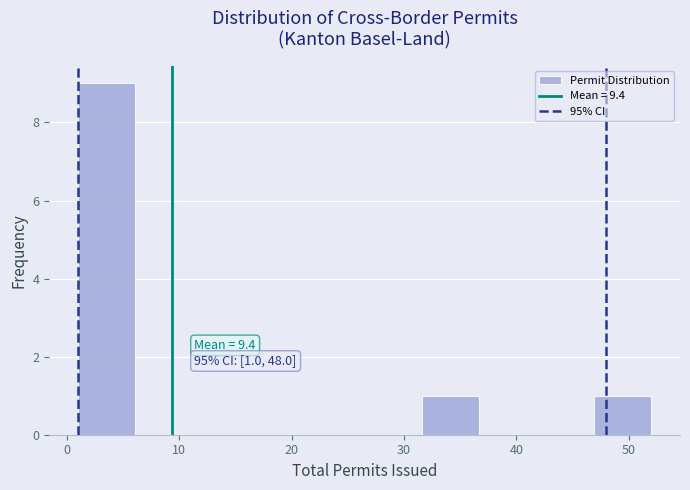

Over which range of the x-axis is the bar tallest?

1.0 to 6.1